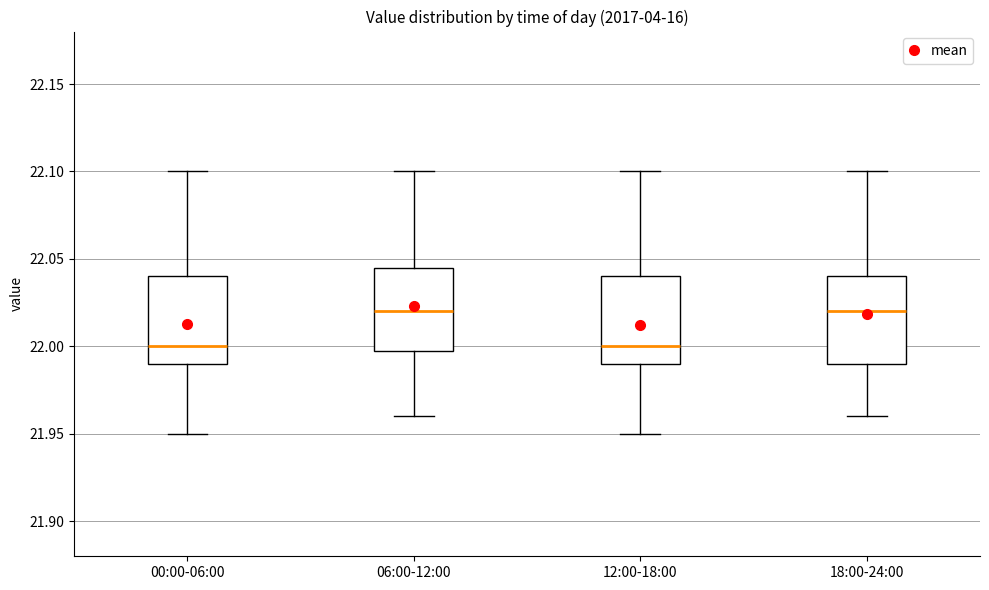

Reading left to right, transcribe this box plot: for each box, give where its median line is, the range the box spans, and where its two whiskers end, as read against the y-axis. The values are not printed on the chart, so give them approximately, as read against the axis.

00:00-06:00: median 22.000, box 21.990 to 22.040, whiskers 21.950 to 22.100
06:00-12:00: median 22.020, box 22.000 to 22.045, whiskers 21.960 to 22.100
12:00-18:00: median 22.000, box 21.990 to 22.040, whiskers 21.950 to 22.100
18:00-24:00: median 22.020, box 21.990 to 22.040, whiskers 21.960 to 22.100